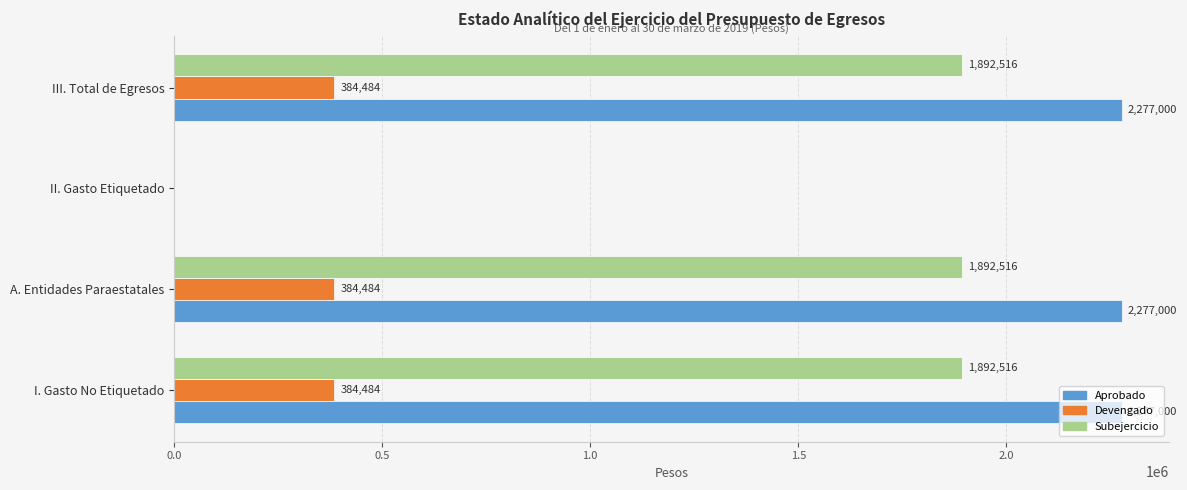

What is the sum of the Devengado values at III. Total de Egresos and I. Gasto No Etiquetado?

768968